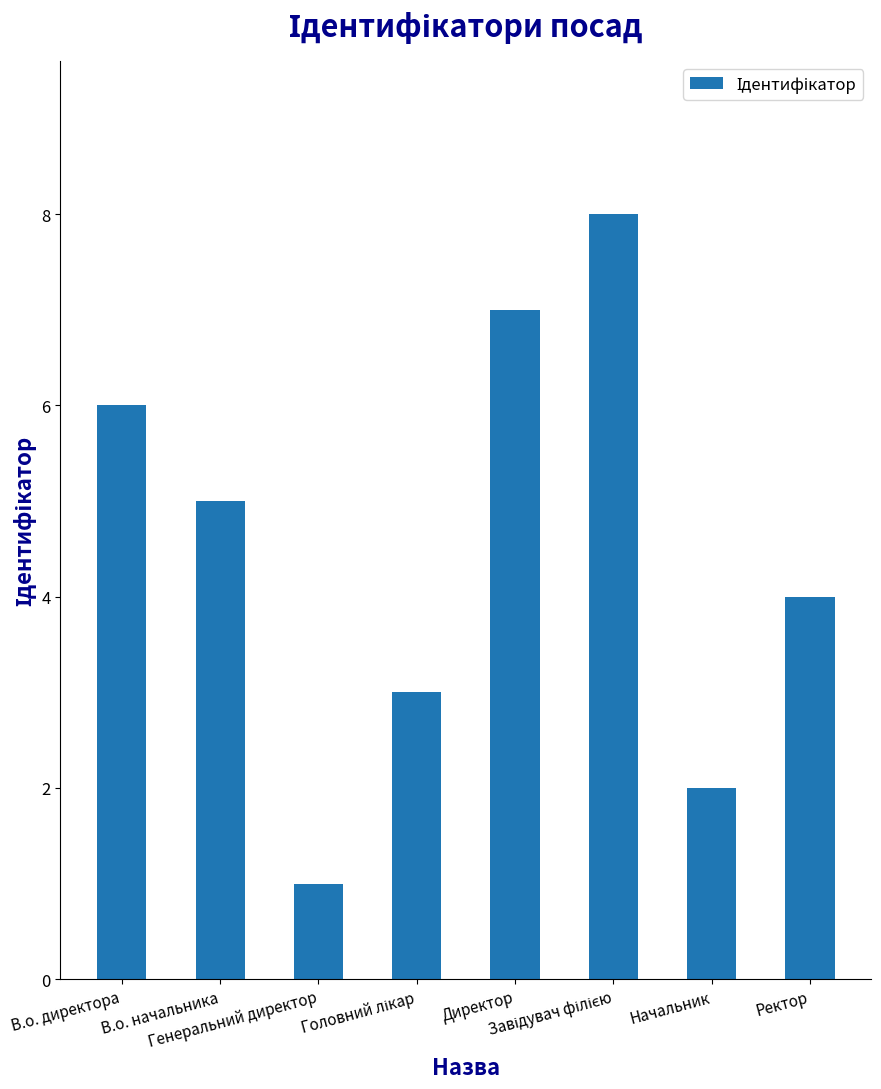

Read the value at Генеральний директор.

1